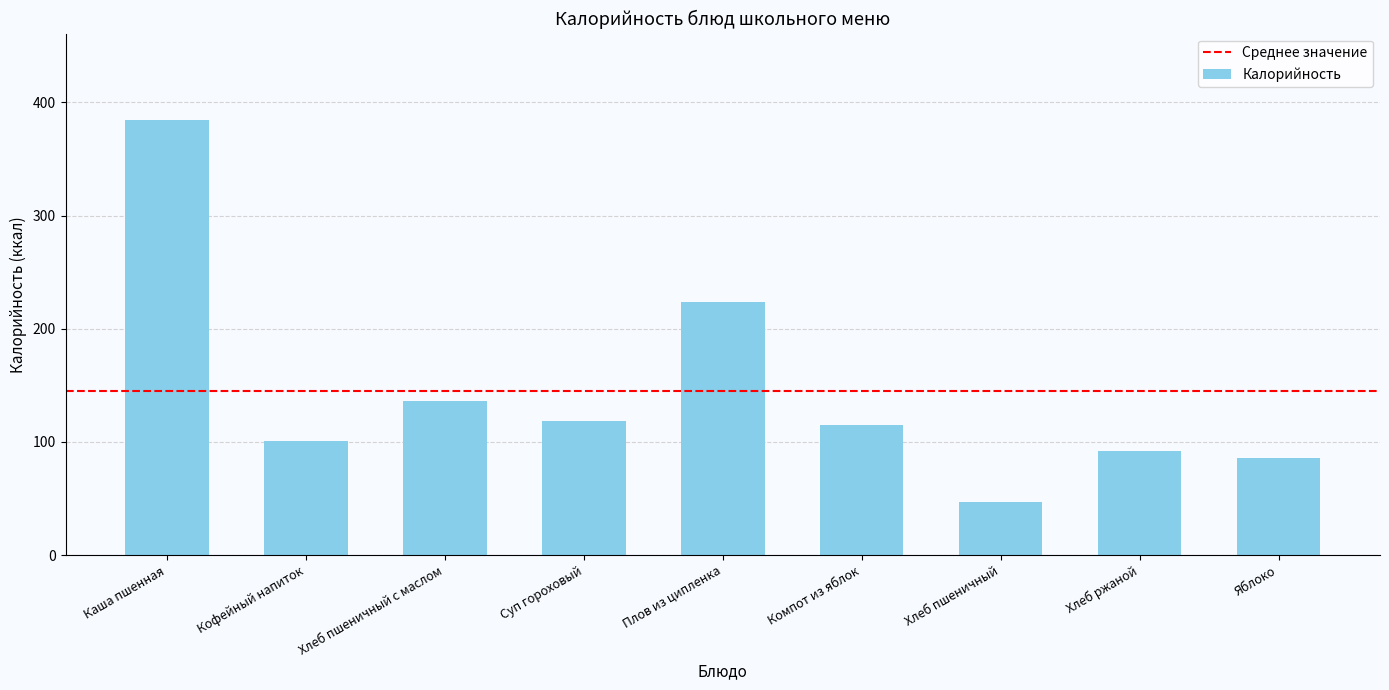

What is the minimum value shown in the chart?

46.8